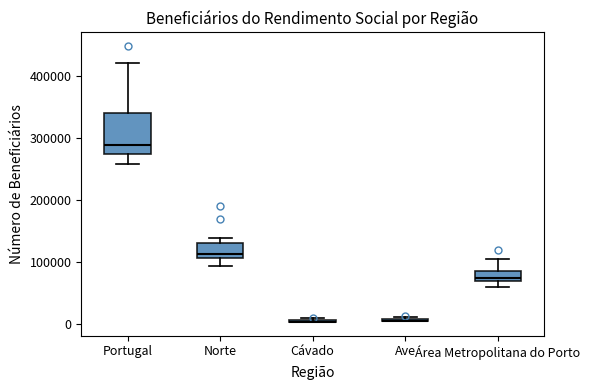

Reading left to right, read every box against the y-axis: the position of its median line, the range the box covers, and the ends of its whiskers. The values are not printed on the chart, so give them approximately, as read against the axis.

Portugal: median 290000, box 270000 to 340000, whiskers 260000 to 420000
Norte: median 110000 (just above the box's lower edge), box 110000 to 130000, whiskers 90000 to 140000
Cávado: box collapsed to a line at 0, whiskers 0 to 10000
Ave: box collapsed to a line at 10000, whiskers 0 to 10000
Área Metropolitana do Porto: median 70000 (just above the box's lower edge), box 70000 to 80000, whiskers 60000 to 110000